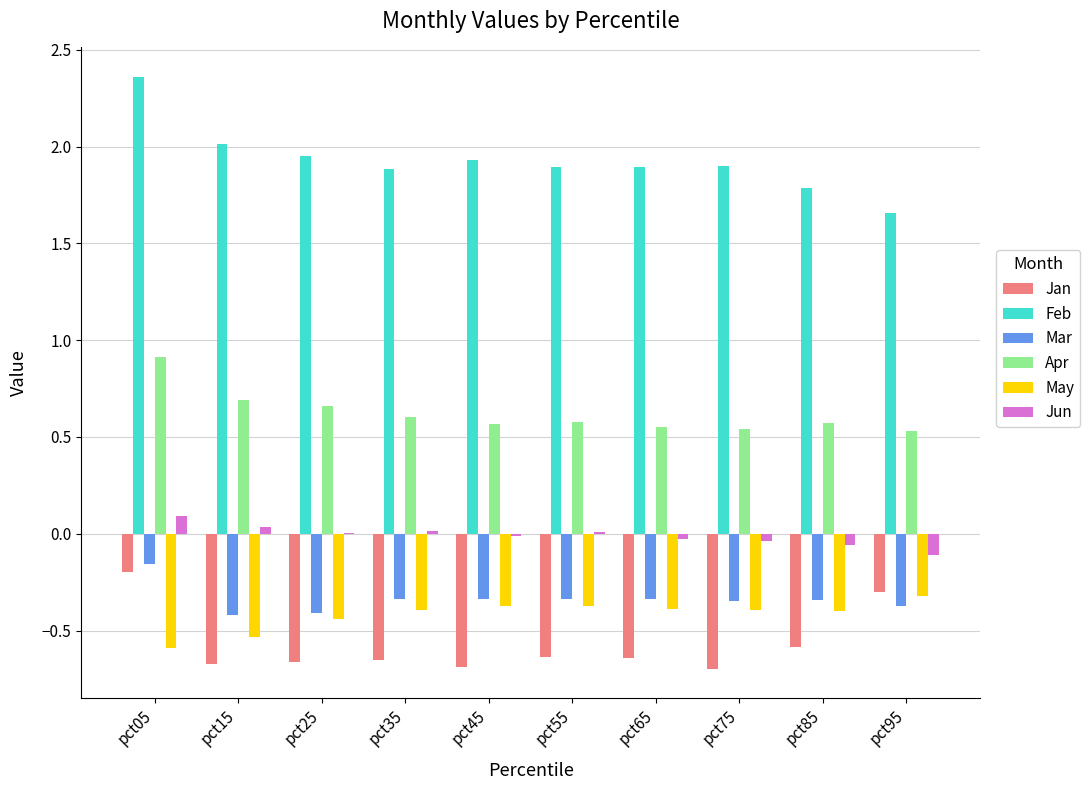

At which category does the chart reach its peak across all series?

pct05